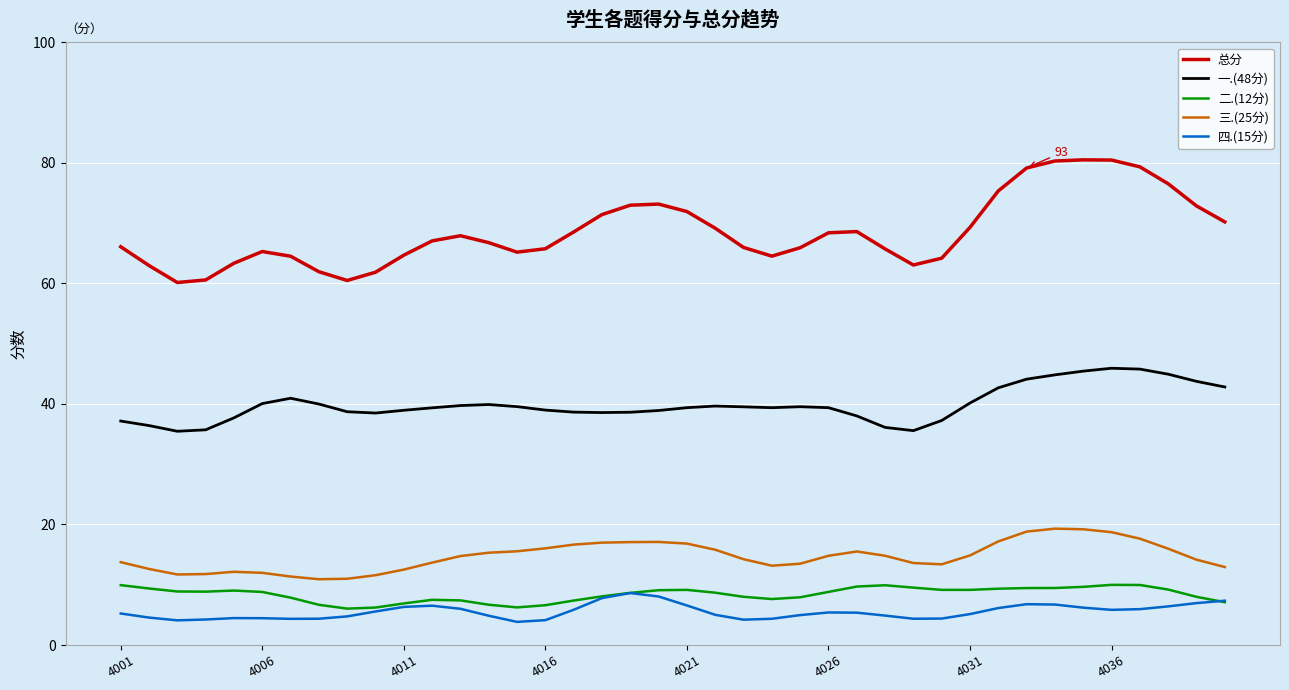

In 四.(15分), how many points are higher than both neighbors (excluding endpoints)?

5